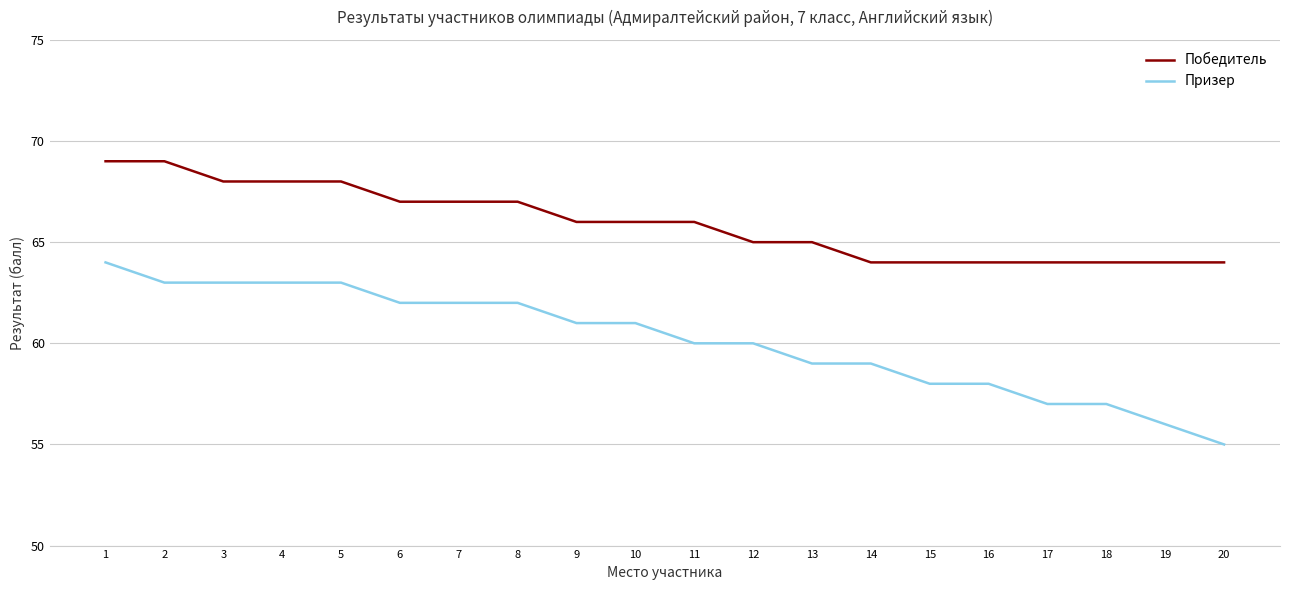

Is it true that Призер equals 62 at 6?

True